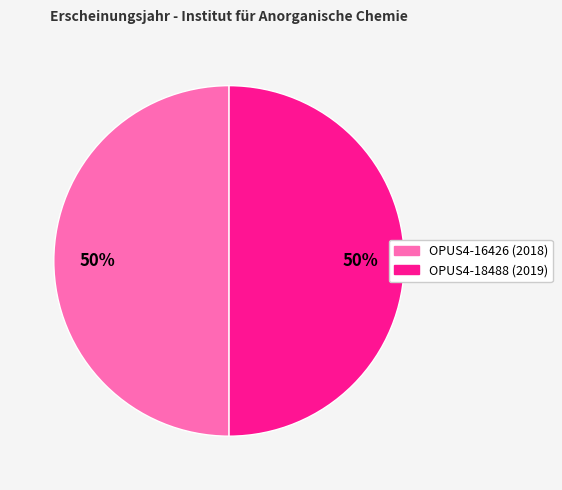

To the nearest percent, what portion does OPUS4-16426 represent?

50%